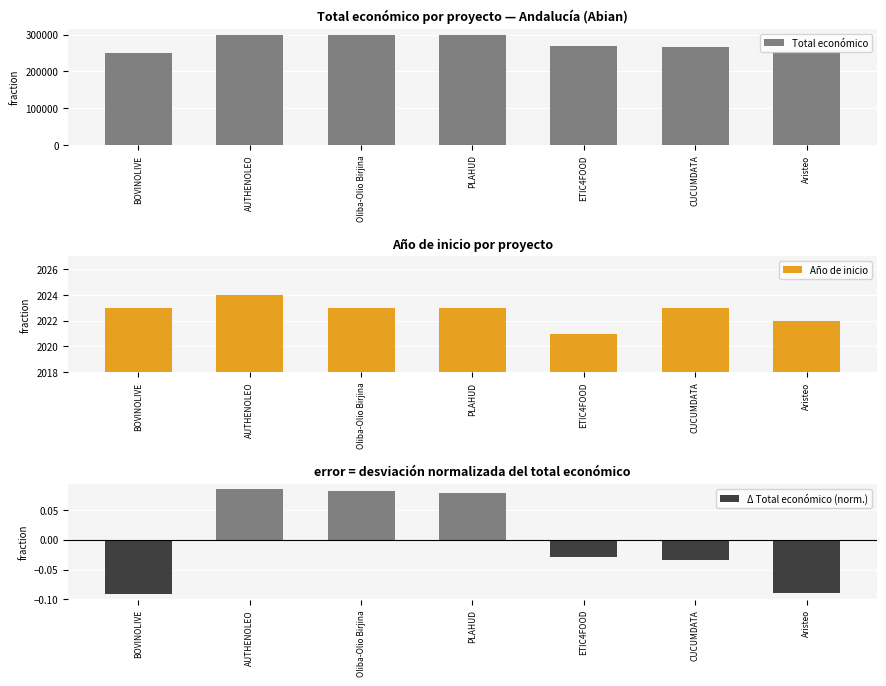

What is the lowest value of the Total económico series?

251272